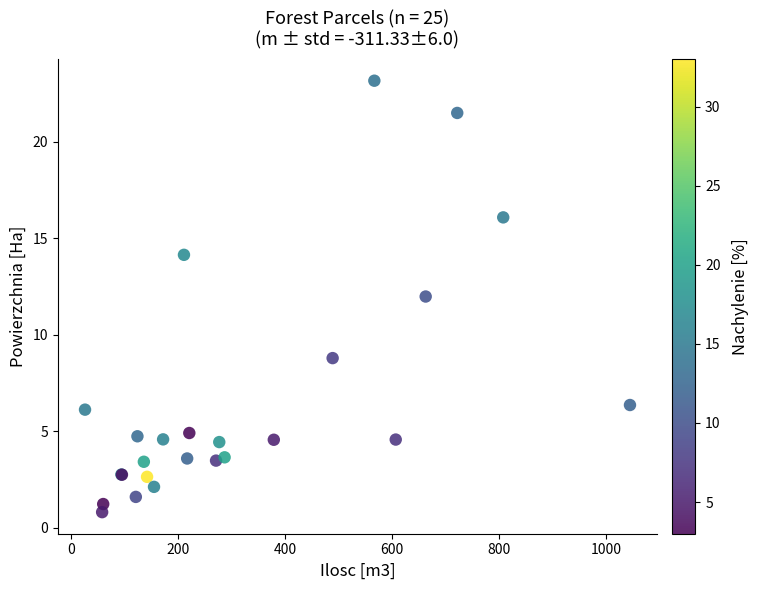

What Y value in the scatter plot is closest to 11?

12.0